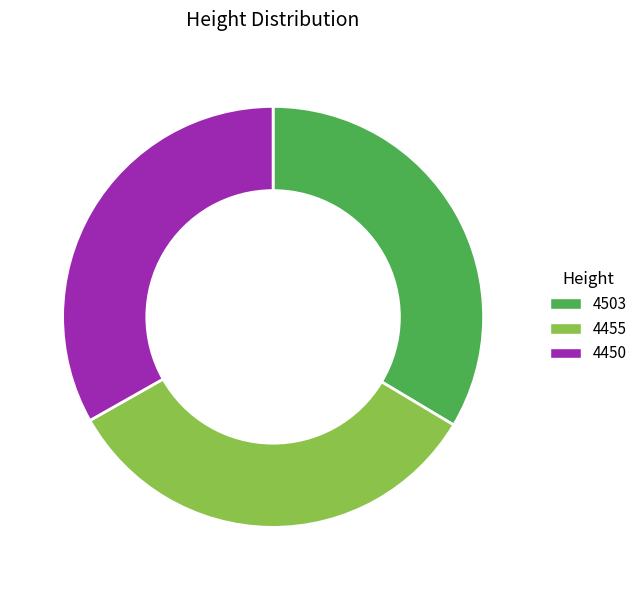

The 4455 slice represents 33% of the pie. True or false?

True